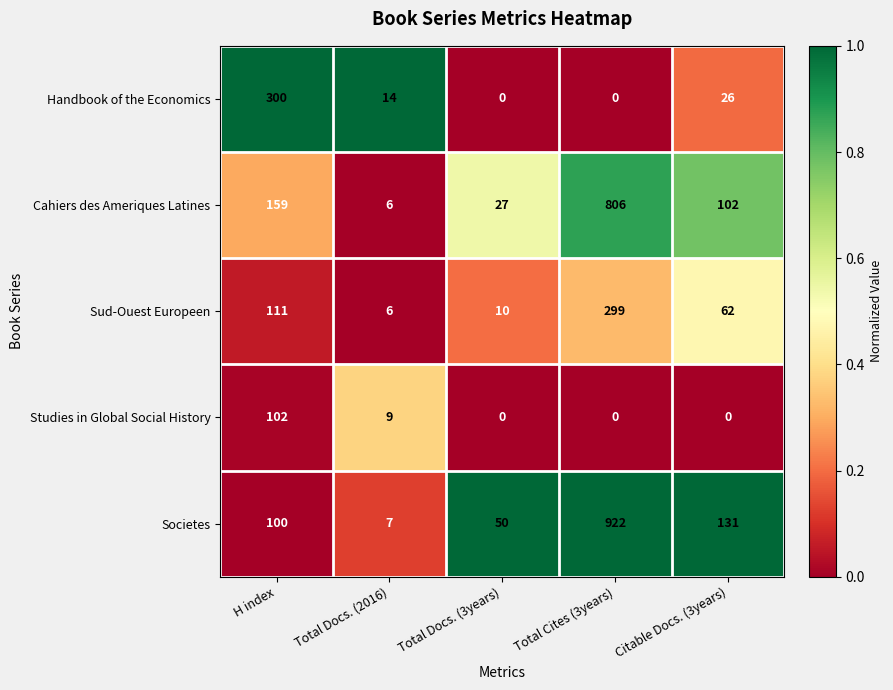

Which series has the largest range (max minus min)?

Societes